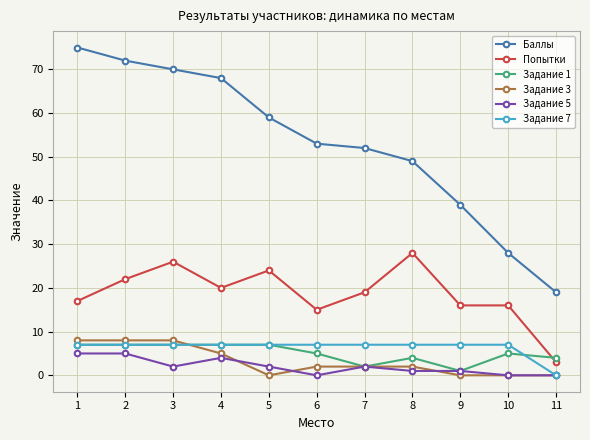

Is it true that Задание 5 equals 4 at 4?

True